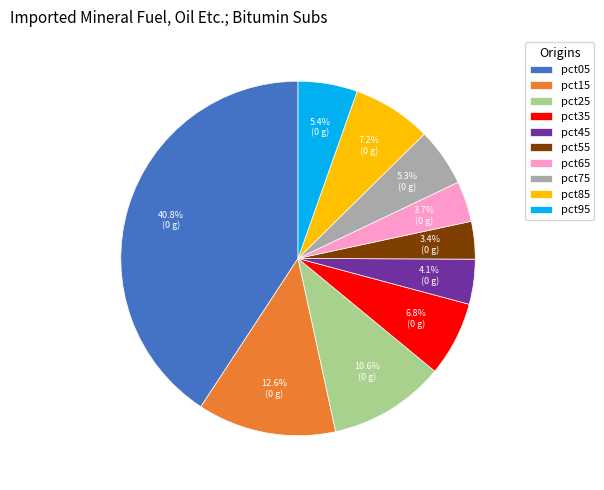

True or false: pct65 accounts for 4% of the total.

True